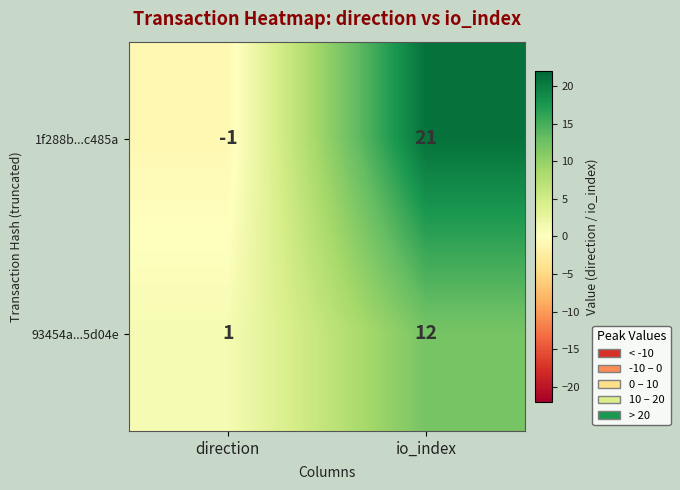

How many categories are shown in the chart?

2